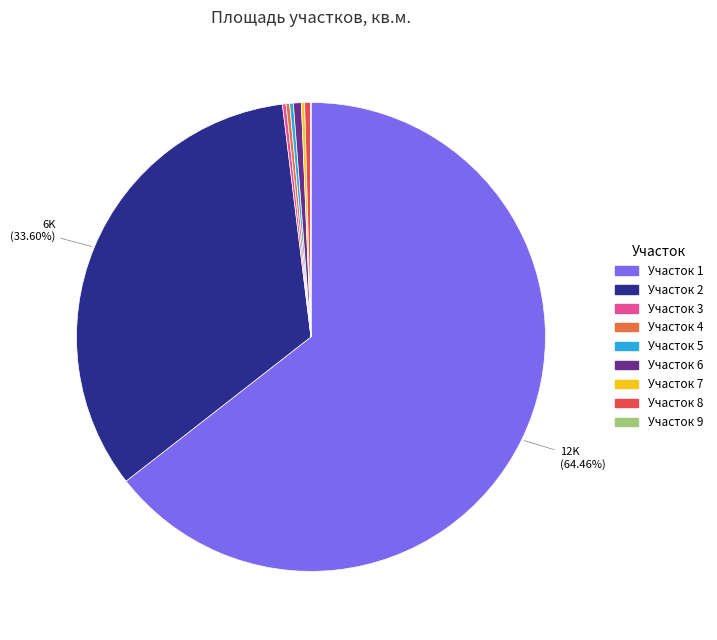

To the nearest percent, what percentage of the pie is Участок 1?

64%